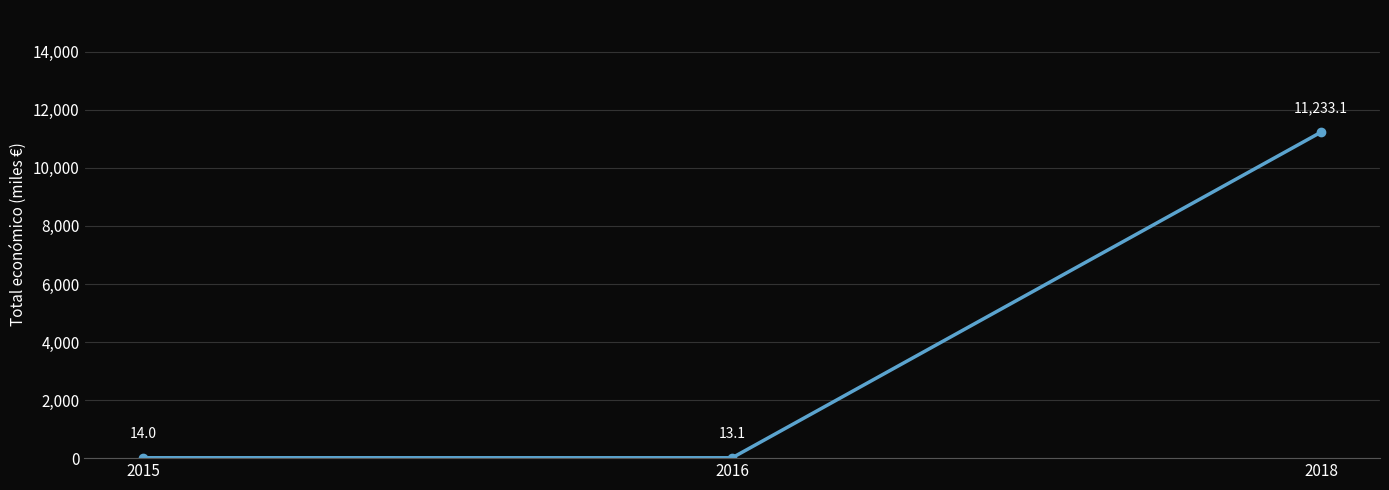

List the labels in order of value, smallest first.

2016, 2015, 2018